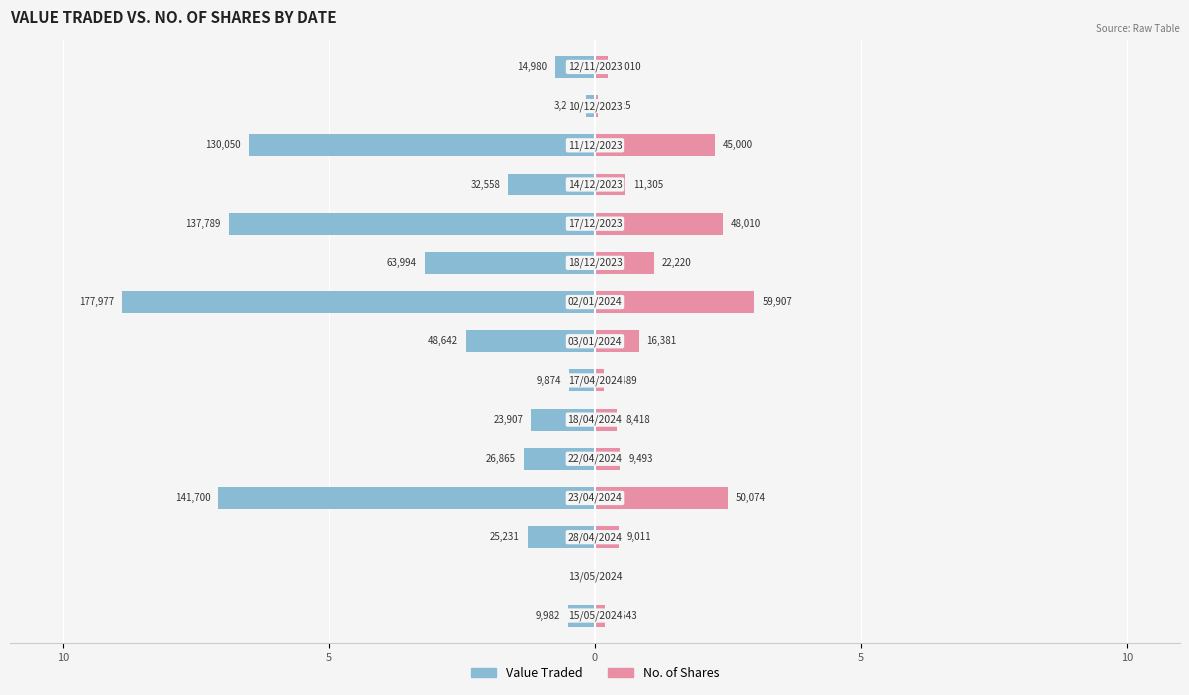

Reading left to right, list all the values displayed in this chart.

Value Traded: -0.5	-0.0	-1.3	-7.1	-1.3	-1.2	-0.5	-2.4	-8.9	-3.2	-6.9	-1.6	-6.5	-0.2	-0.7
No. of Shares: 0.2	0.0	0.5	2.5	0.5	0.4	0.2	0.8	3.0	1.1	2.4	0.6	2.2	0.1	0.3